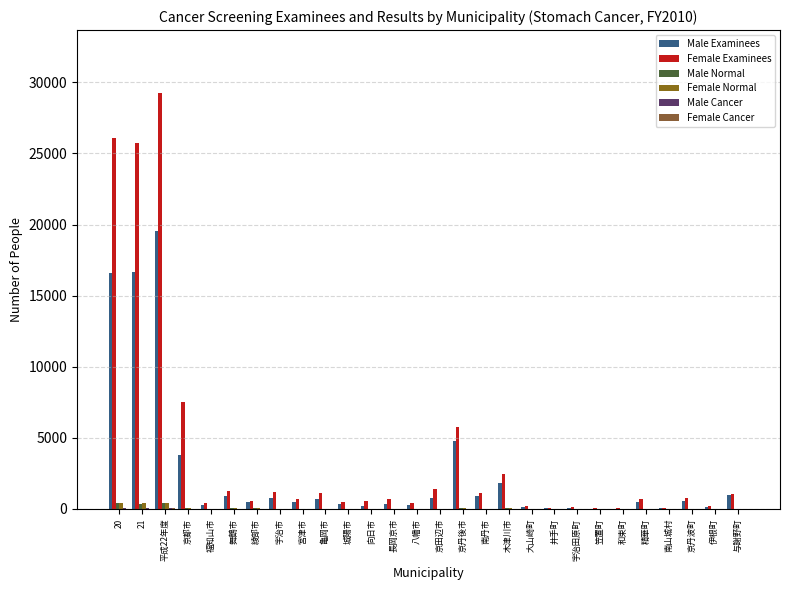

Are the bars grouped side by side (vs. stacked)?

Yes